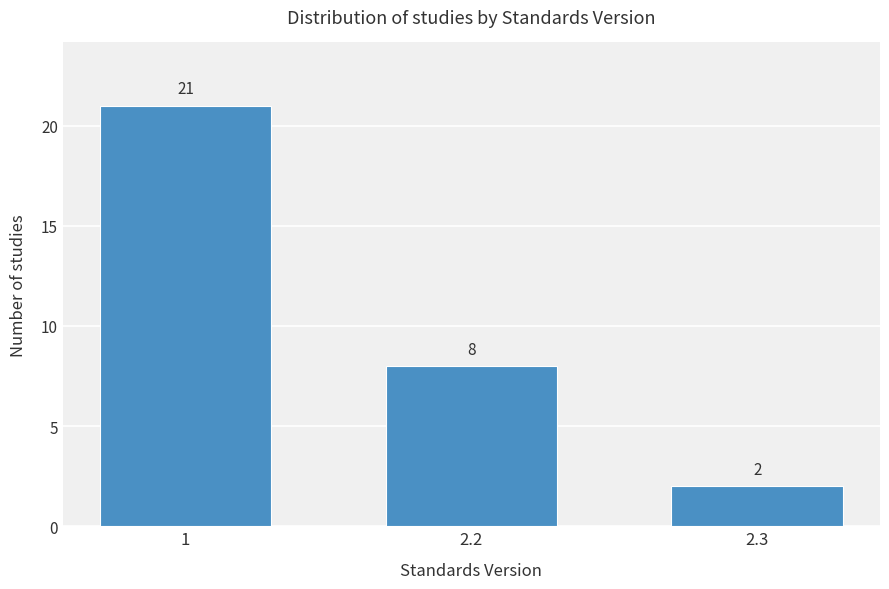

Reading right to left, list all the values displayed in this chart.

2.3=2	2.2=8	1=21